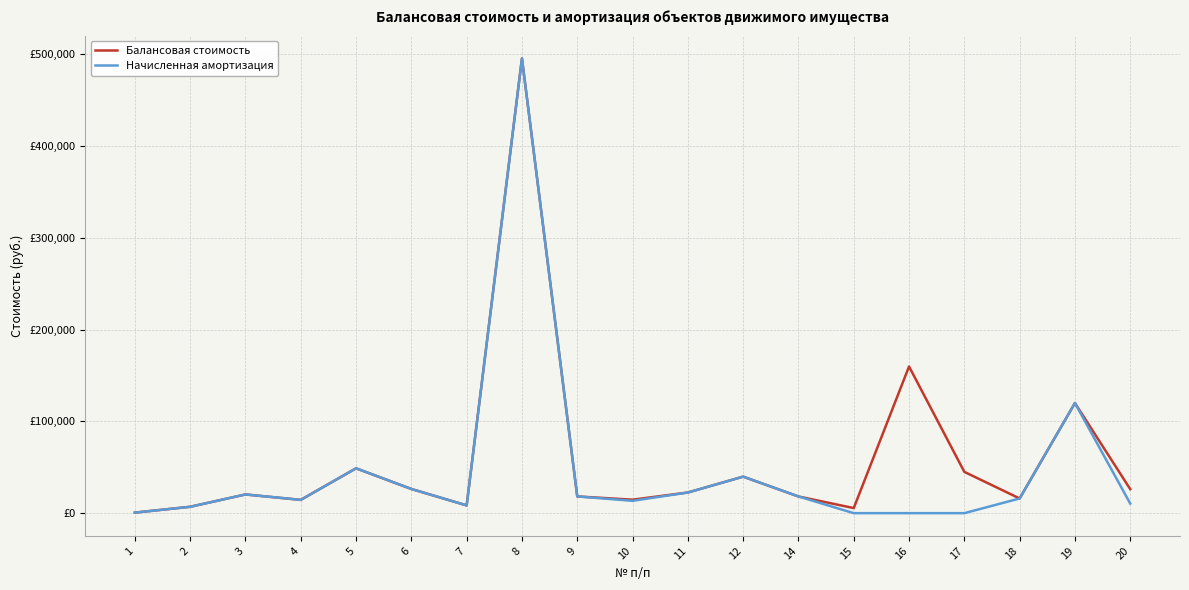

Which category has the lowest value across all series?

15